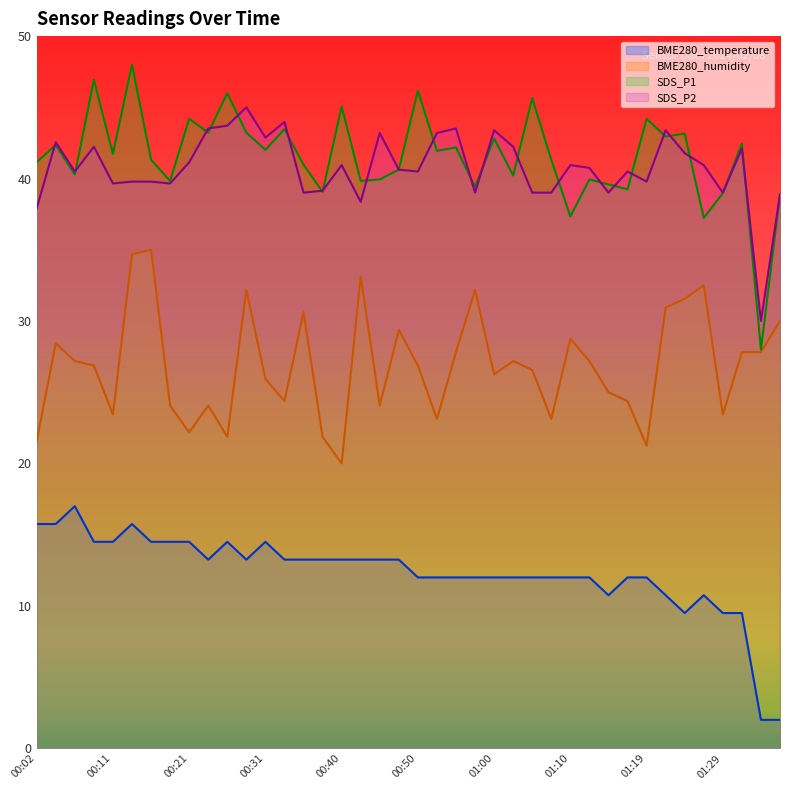

How many distinct data groups are displayed?

4